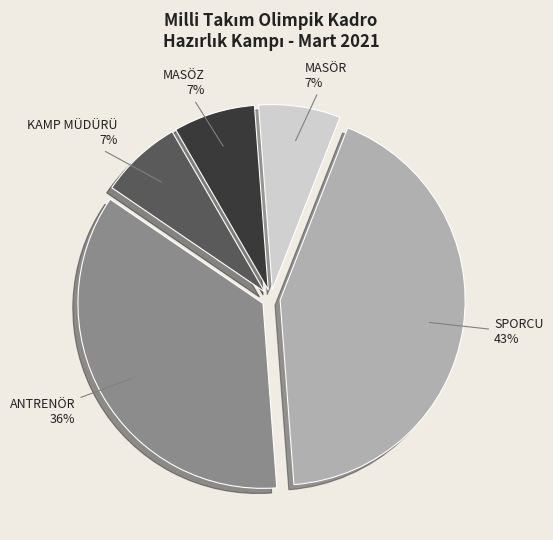

To the nearest percent, what is the combined percentage of MASÖR and ANTRENÖR?

43%